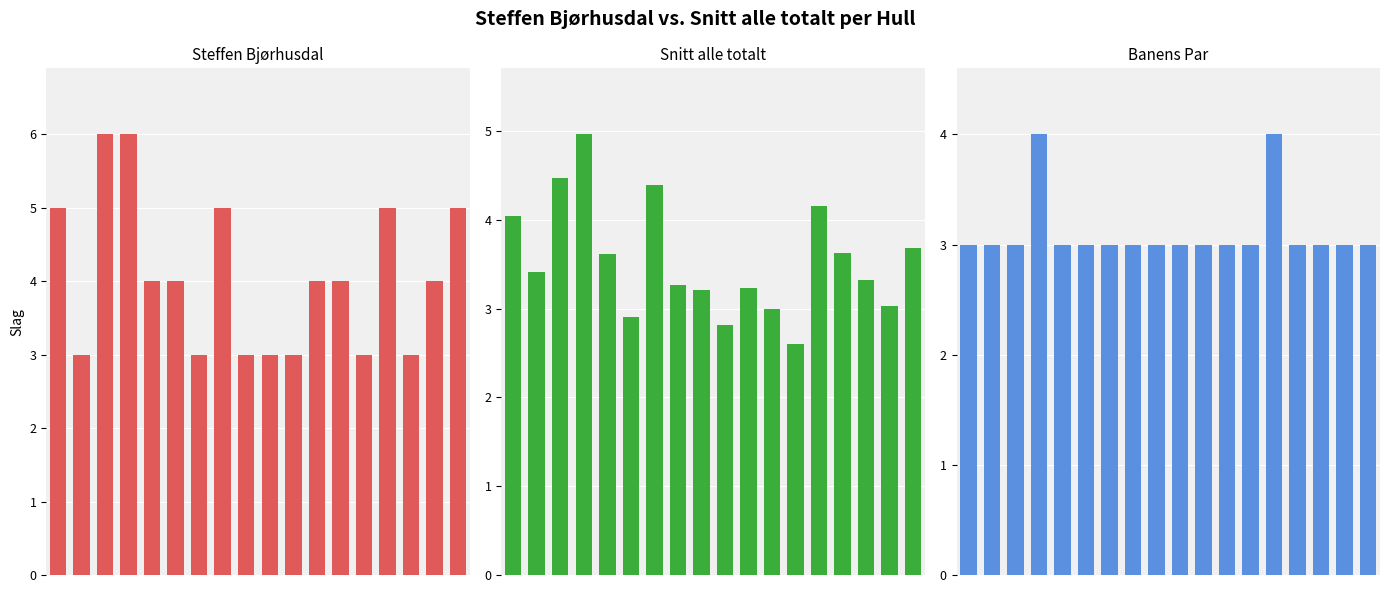

Rank the categories by Steffen Bjørhusdal value from highest to lowest.

2, 3, 0, 7, 14, 17, 4, 5, 11, 12, 16, 1, 6, 8, 9, 10, 13, 15